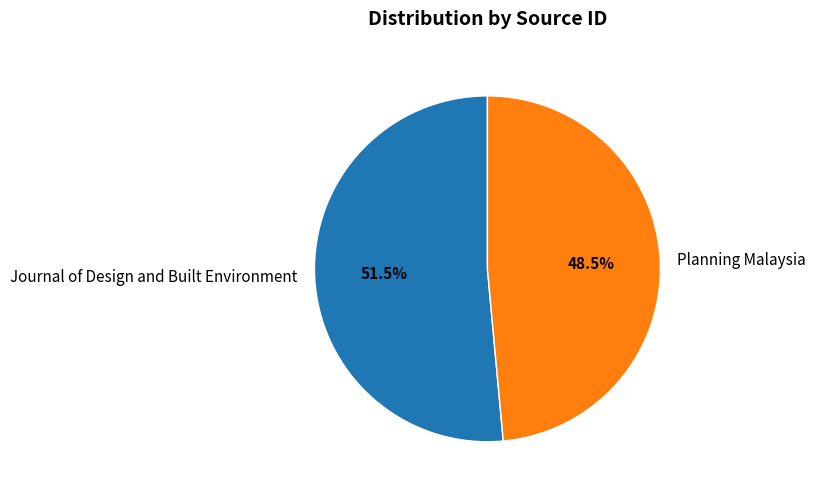

Does Planning Malaysia account for over 50% of the chart?

No